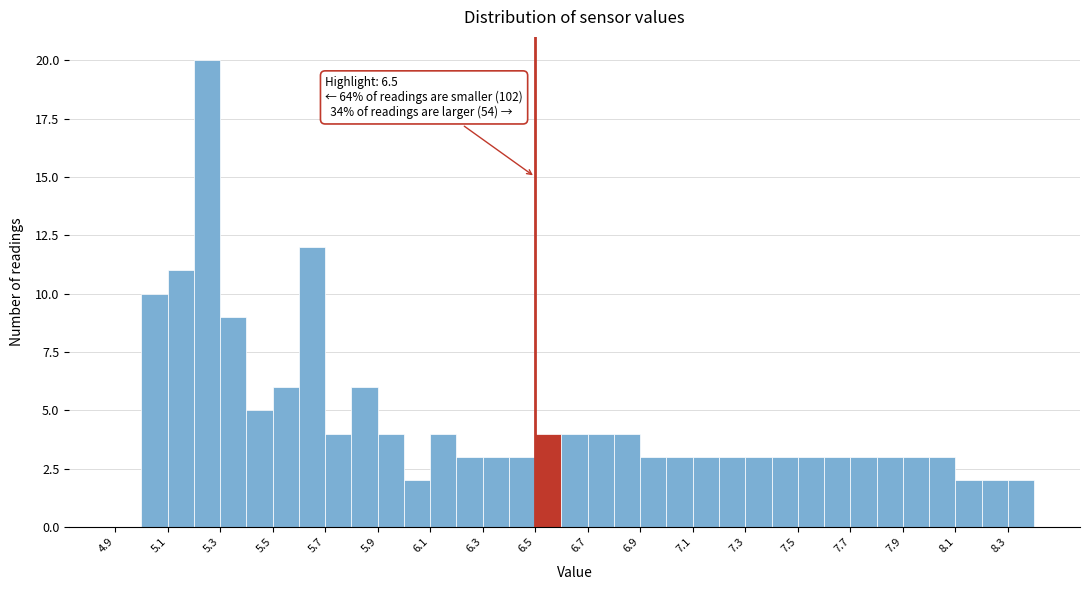

Over which range of the x-axis is the bar tallest?

5.2 to 5.3